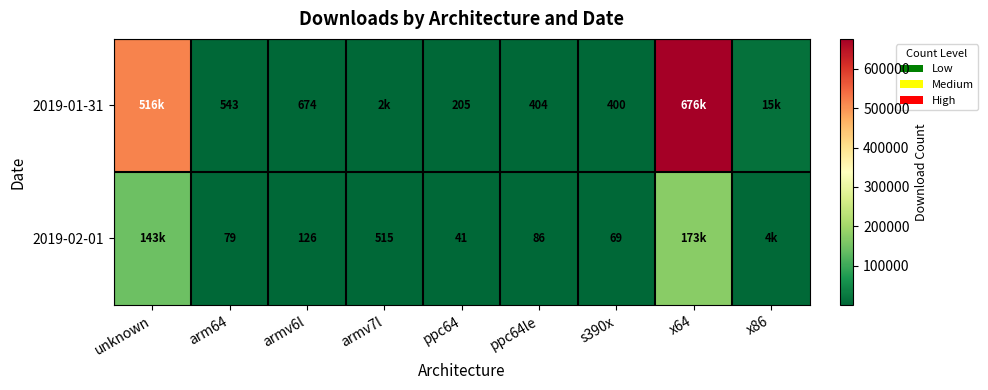

True or false: 2019-02-01 has a value of 178 at armv7l.

False